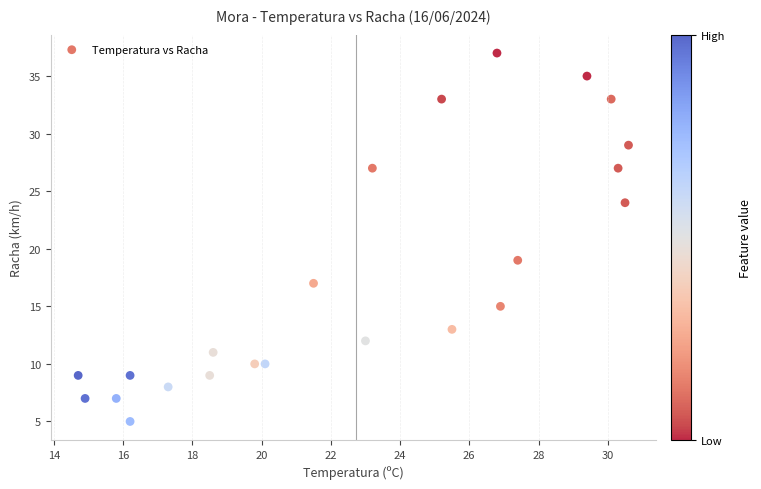

What is the range of Y values (max minus min)?

32